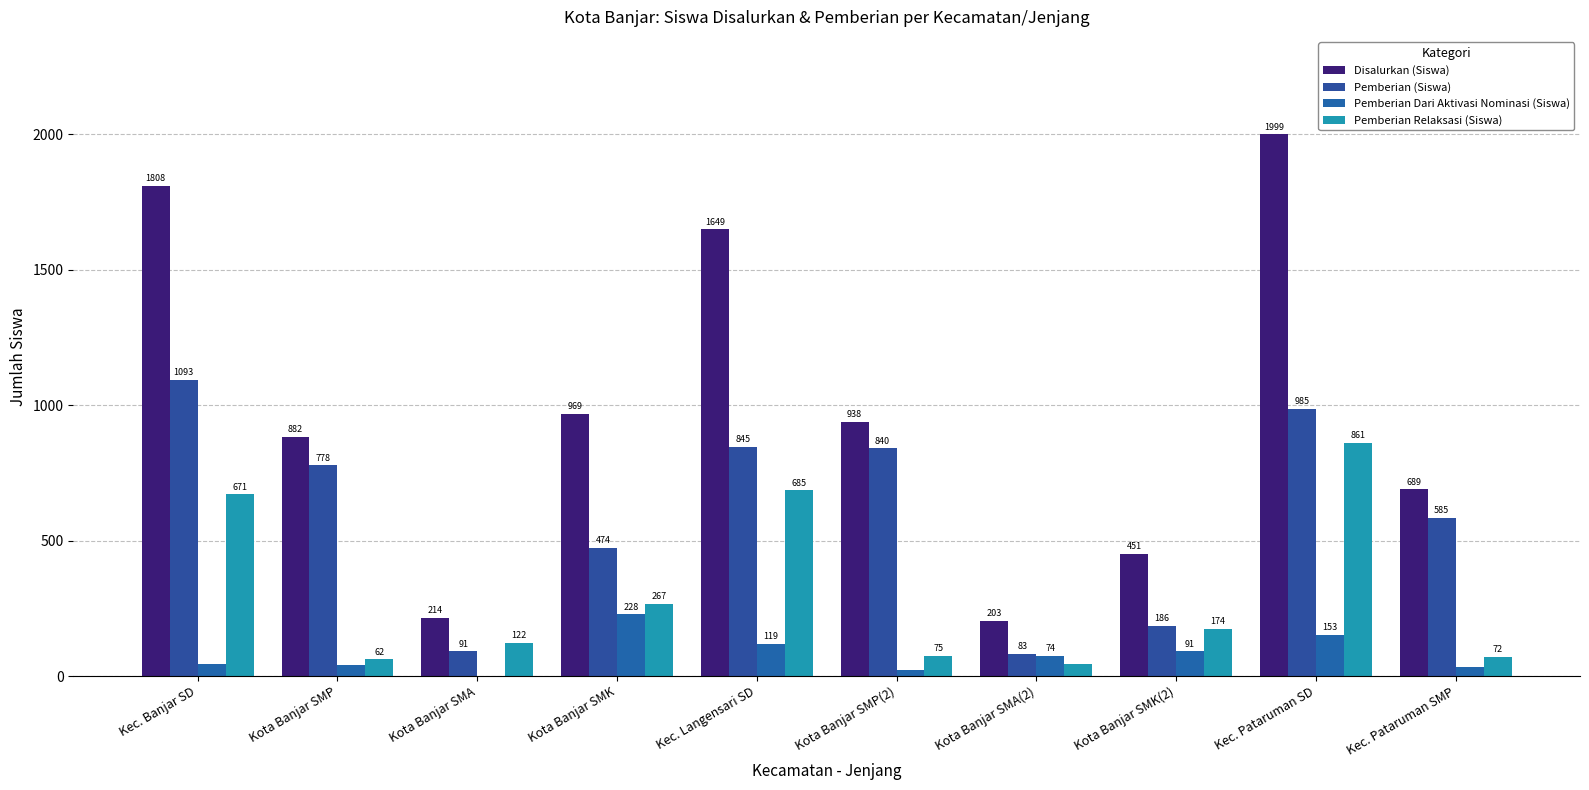

How many series are shown in this chart?

4